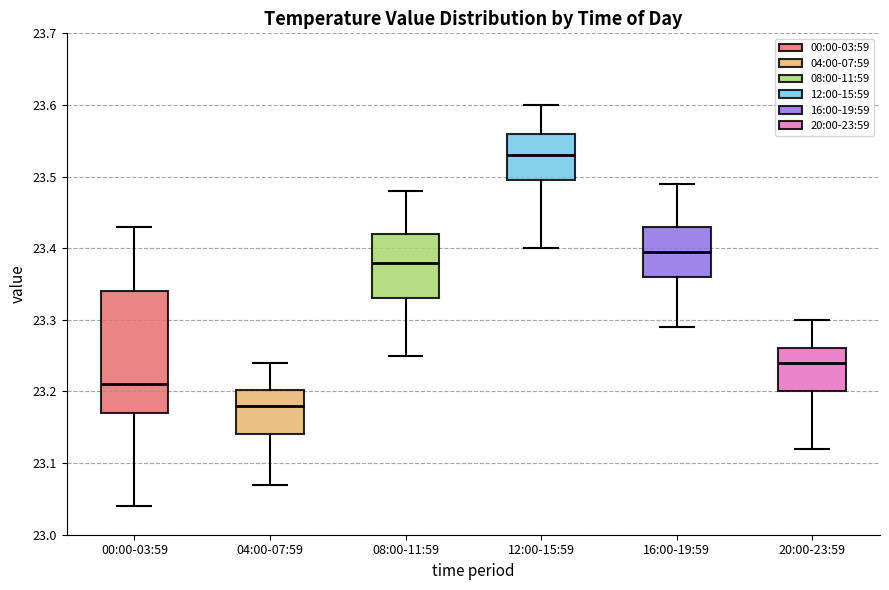

Reading left to right, transcribe this box plot: for each box, give where its median line is, the range the box spans, and where its two whiskers end, as read against the y-axis. The values are not printed on the chart, so give them approximately, as read against the axis.

00:00-03:59: median 23.21, box 23.17 to 23.34, whiskers 23.04 to 23.43
04:00-07:59: median 23.18, box 23.14 to 23.20, whiskers 23.07 to 23.24
08:00-11:59: median 23.38, box 23.33 to 23.42, whiskers 23.25 to 23.48
12:00-15:59: median 23.53, box 23.50 to 23.56, whiskers 23.40 to 23.60
16:00-19:59: median 23.40, box 23.36 to 23.43, whiskers 23.29 to 23.49
20:00-23:59: median 23.24, box 23.20 to 23.26, whiskers 23.12 to 23.30